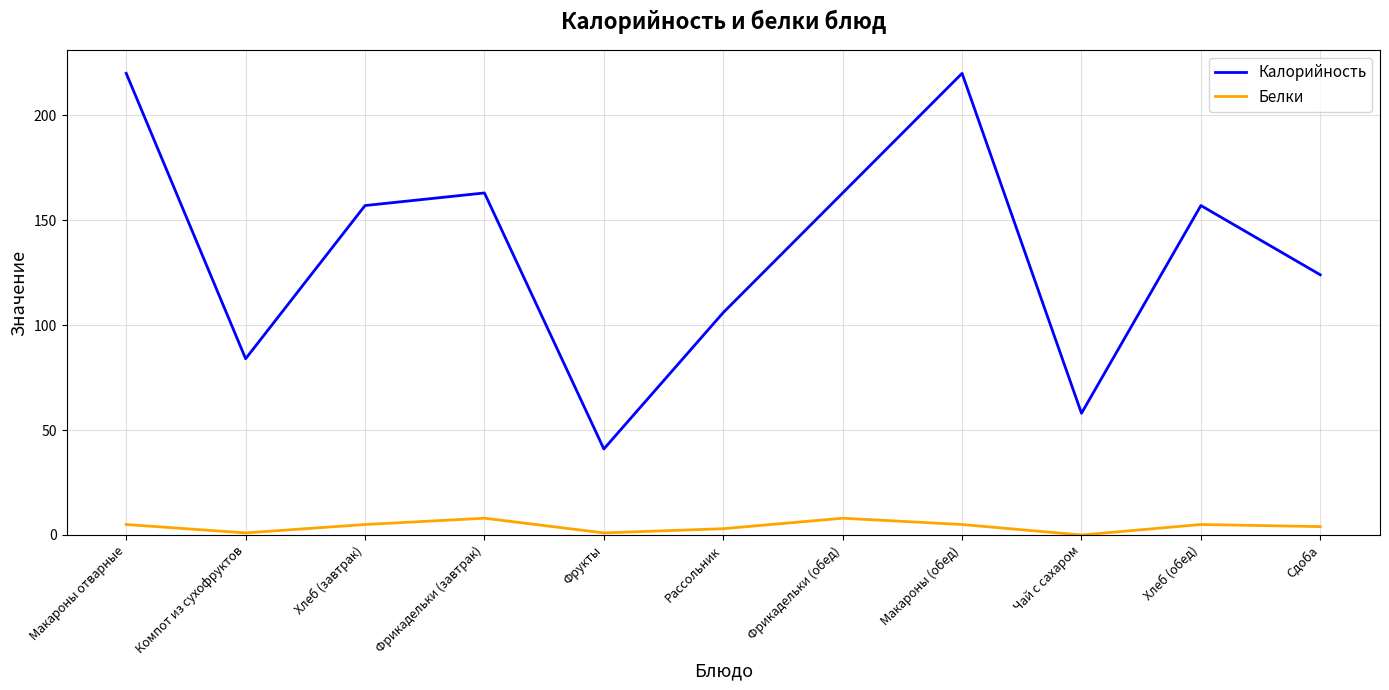

In Белки, how many points are higher than both neighbors (excluding endpoints)?

3